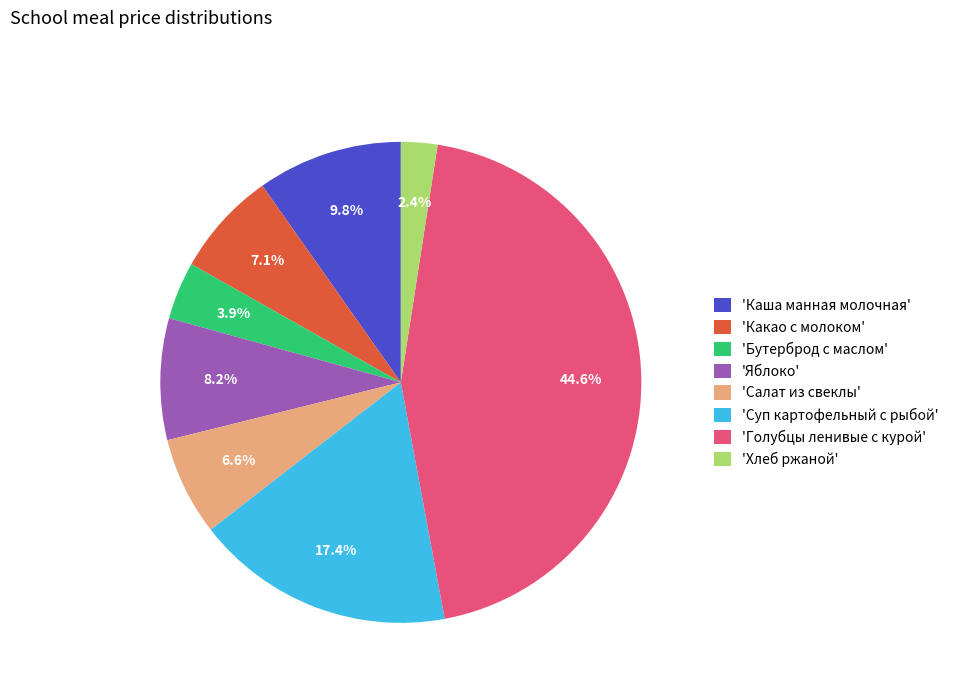

Approximately how many times larger is the value at 'Яблоко' compared to 'Каша манная молочная'?

0.8